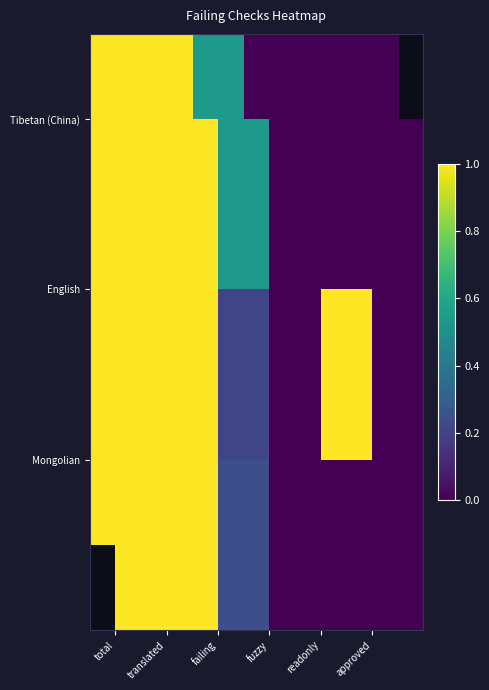

What is the approximate value of Mongolian at total?

1.0